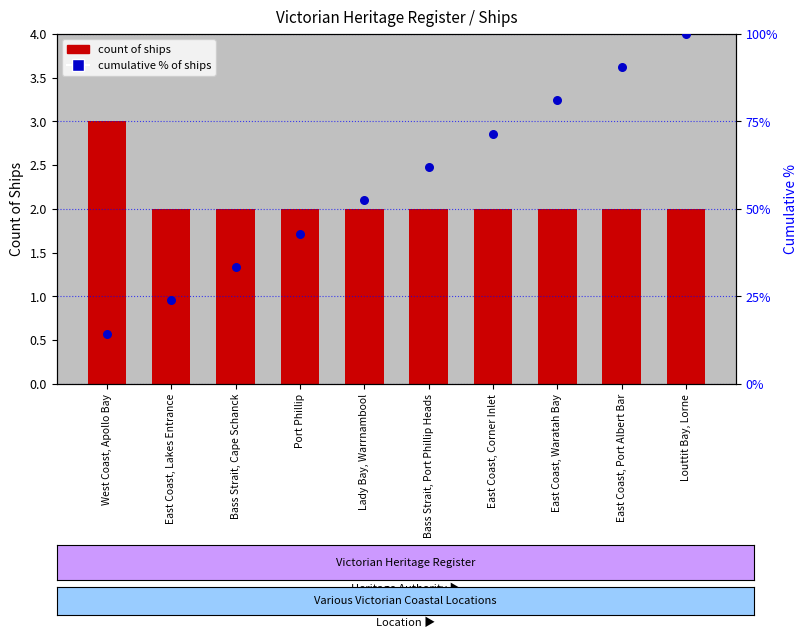

Which series contains the highest Y value?

cumulative %